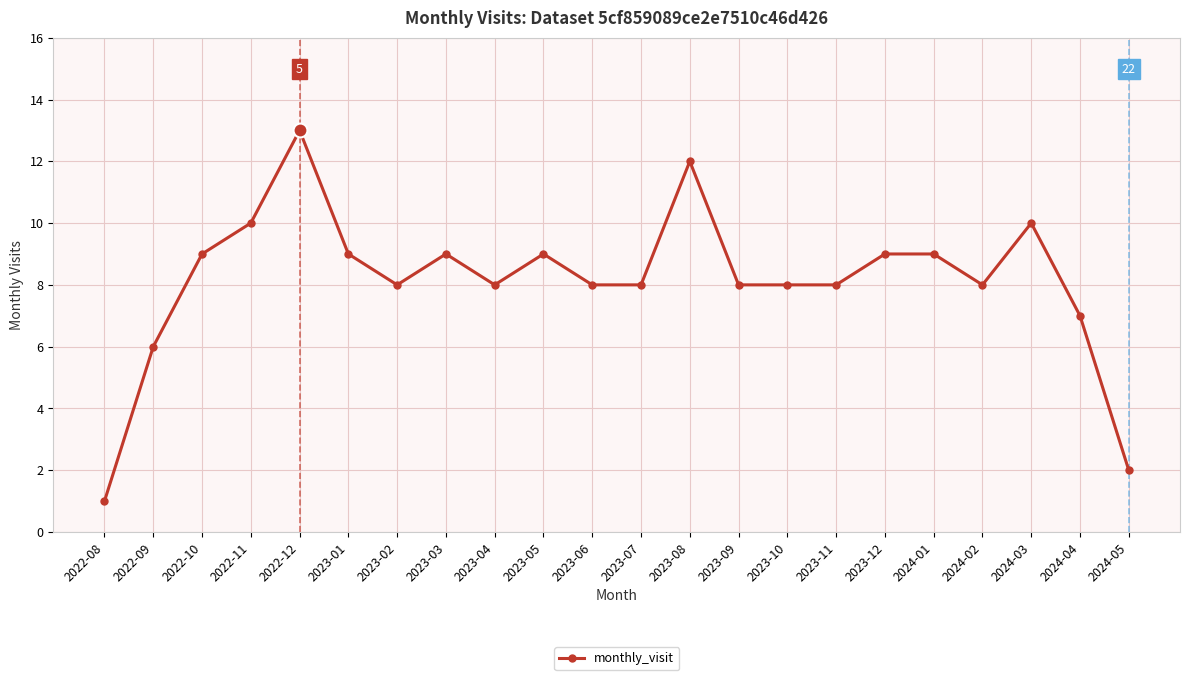

Where is the first local minimum?

2023-02